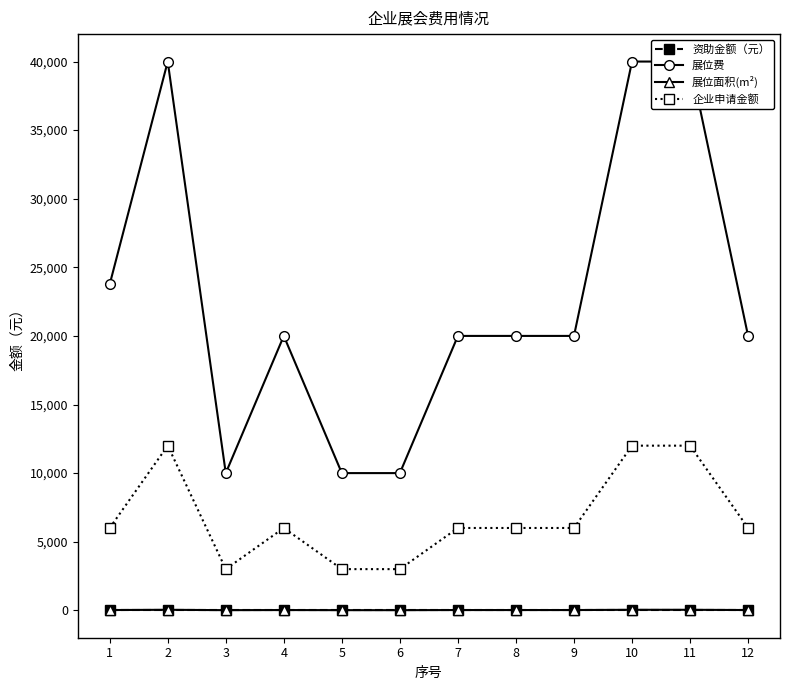

At 3, list the series in order from largest to smallest.

展位费, 企业申请金额, 展位面积(m²), 资助金额（元）